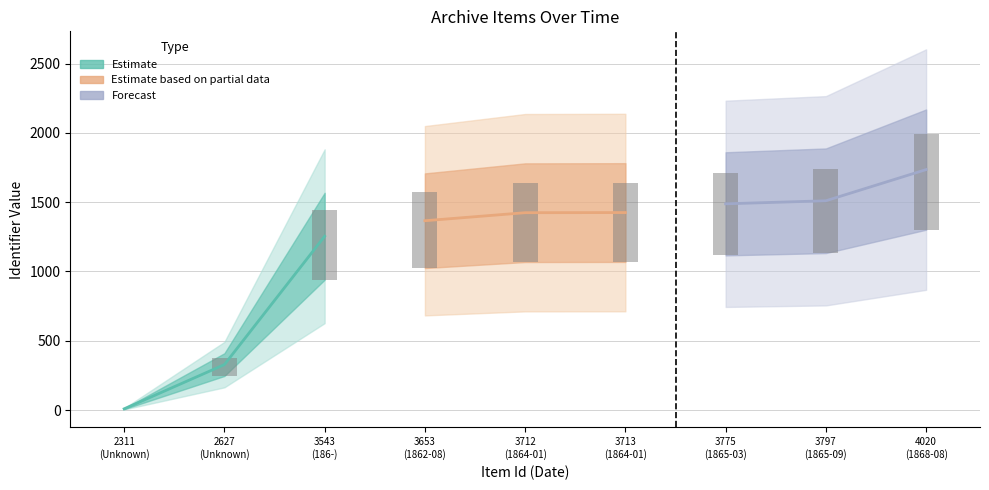

Is the value of Item Id at 3712 greater than the value of Dublin Core:Identifier at 2311?

Yes